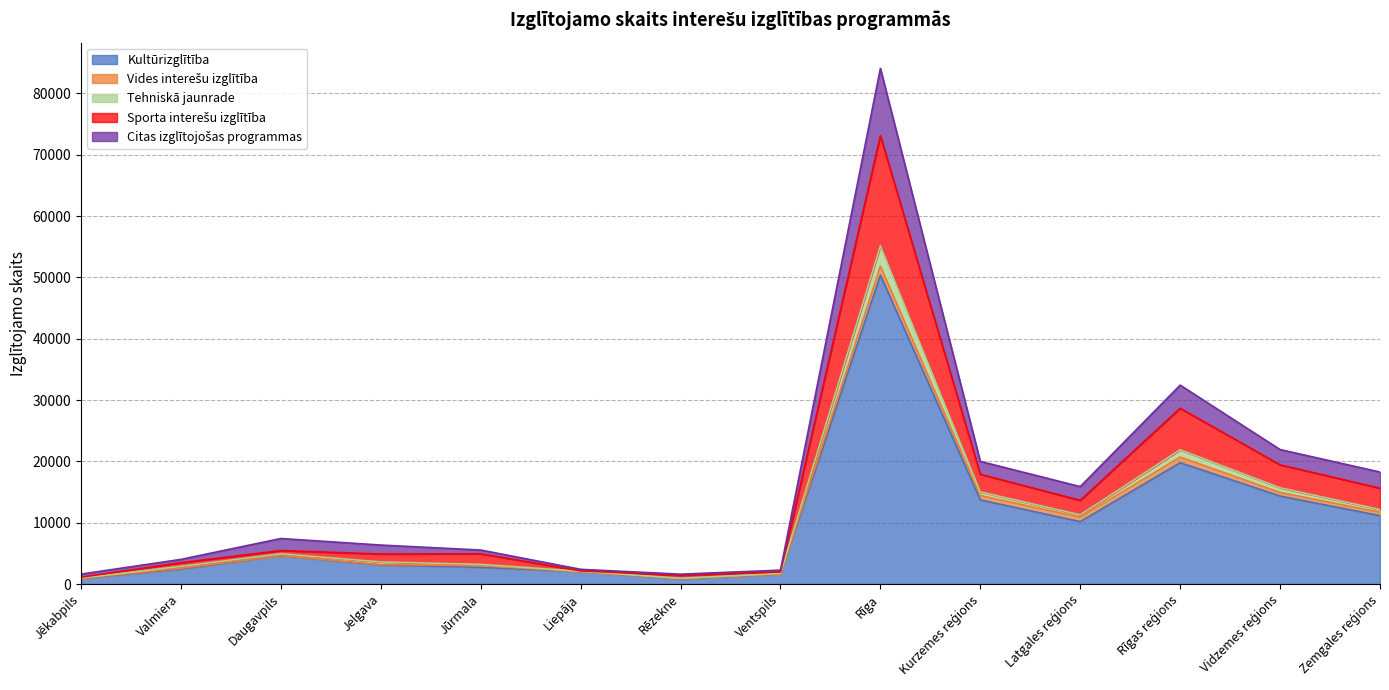

At which category is the sum across all series the highest?

Rīga